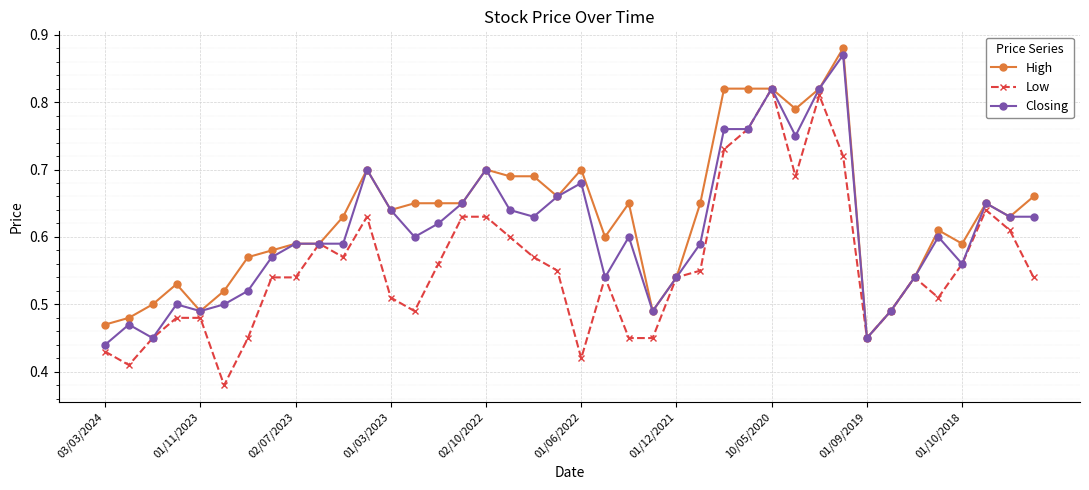

At how many categories does at least one series exceed 0?

40